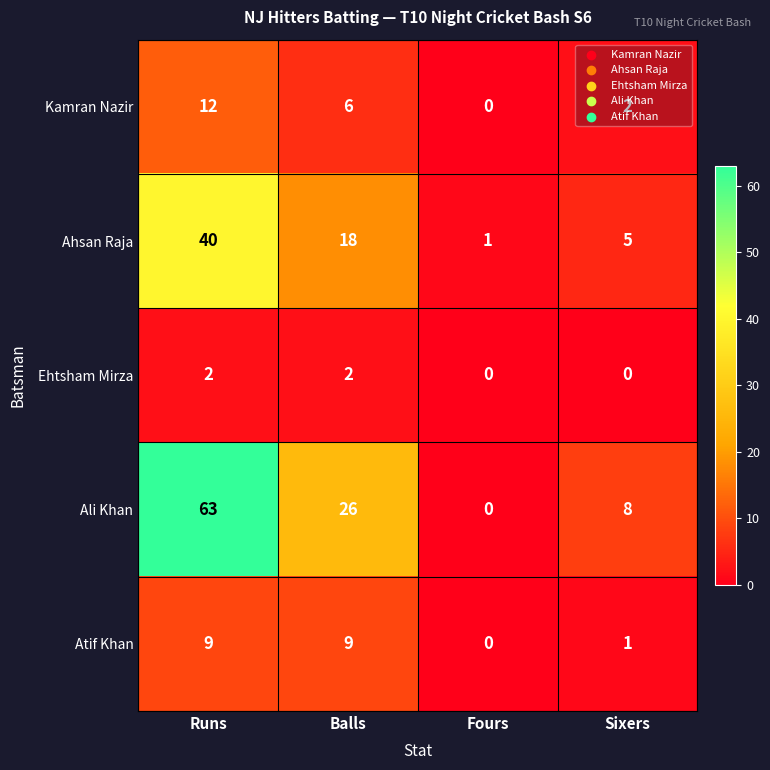

At how many categories does at least one series exceed 16?

2